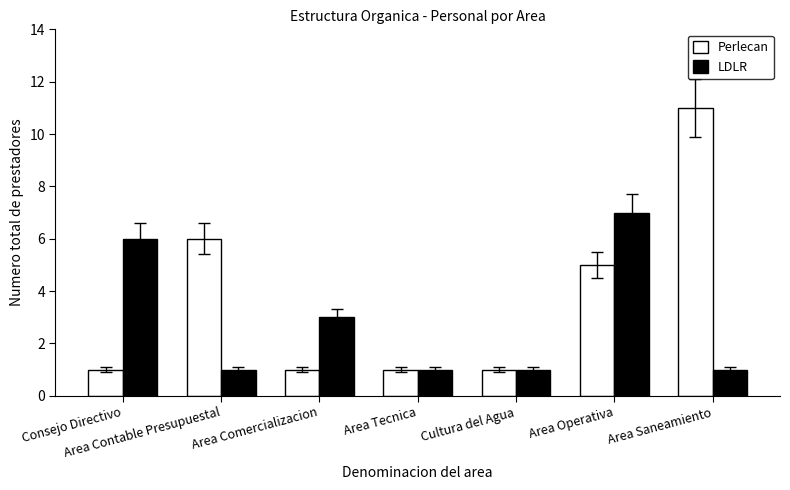

What is the total value across all series at Consejo Directivo?

7